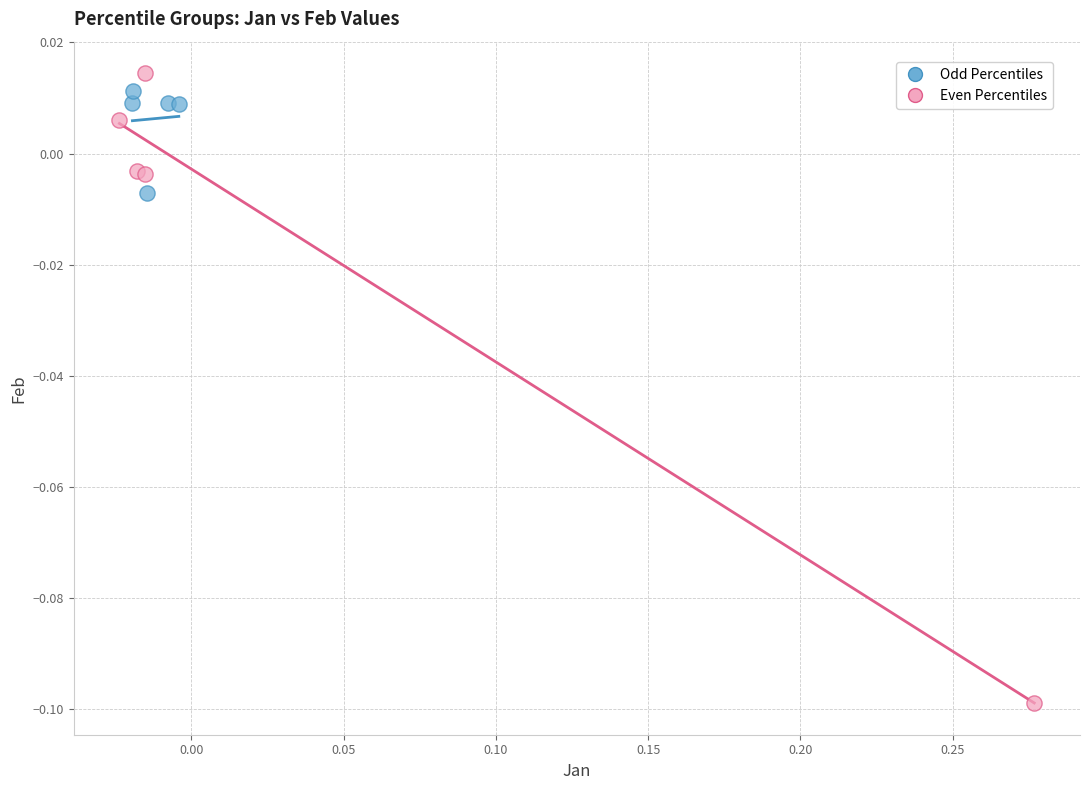

Which series reaches the minimum Y coordinate?

Even Percentiles